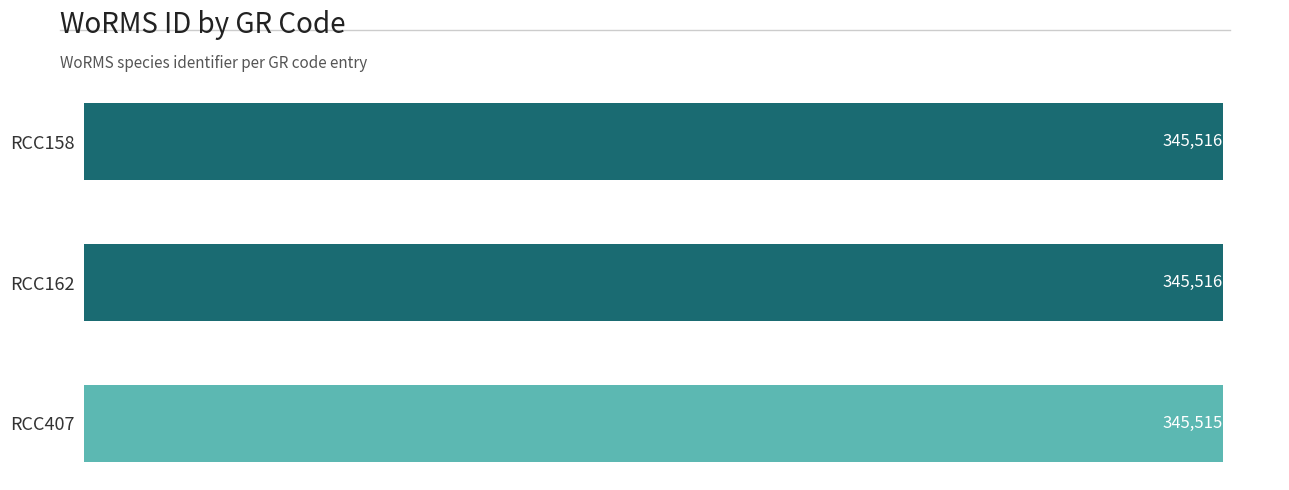

Which has a higher value, RCC407 or RCC162?

RCC162